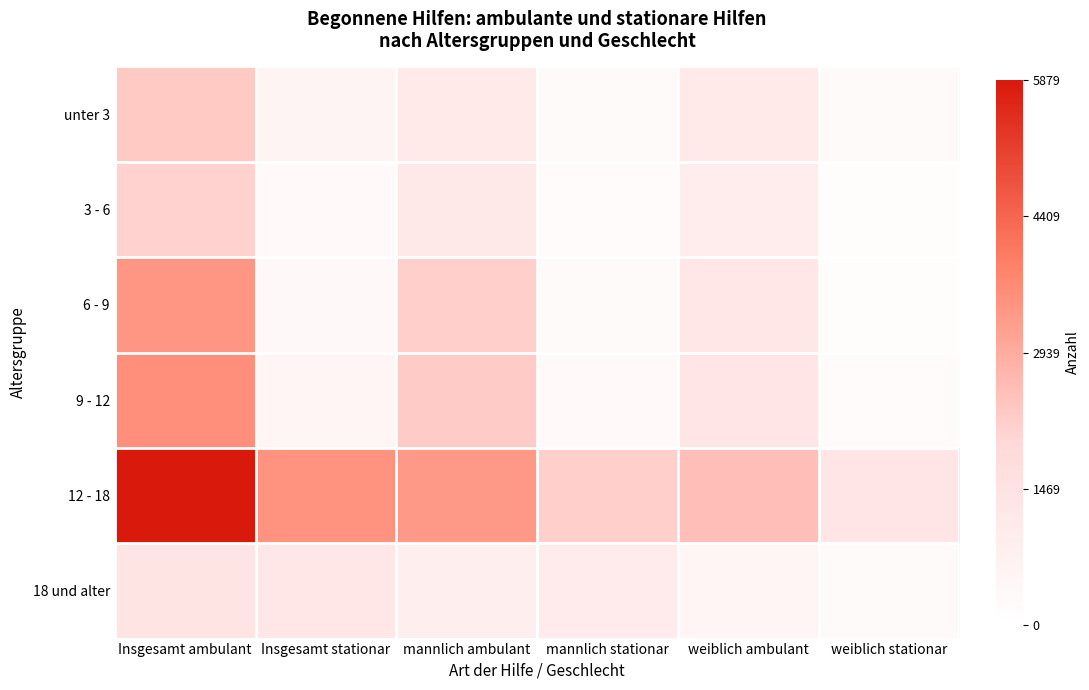

Between Insgesamt ambulant and weiblich ambulant, which series saw the biggest shift?

12 - 18